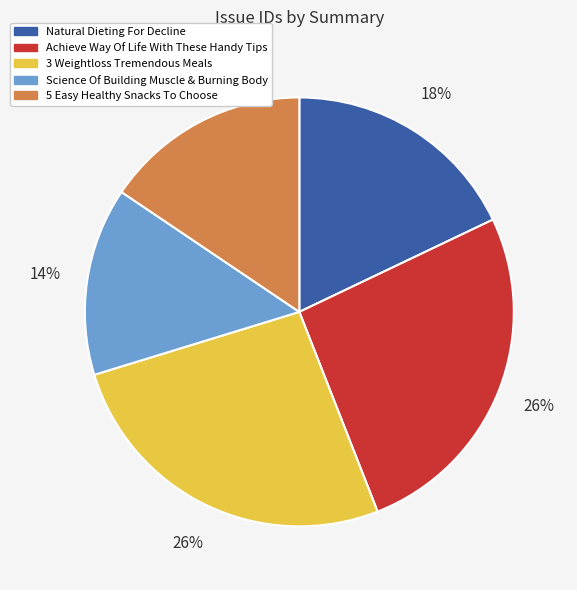

How many segments does this pie chart have?

5